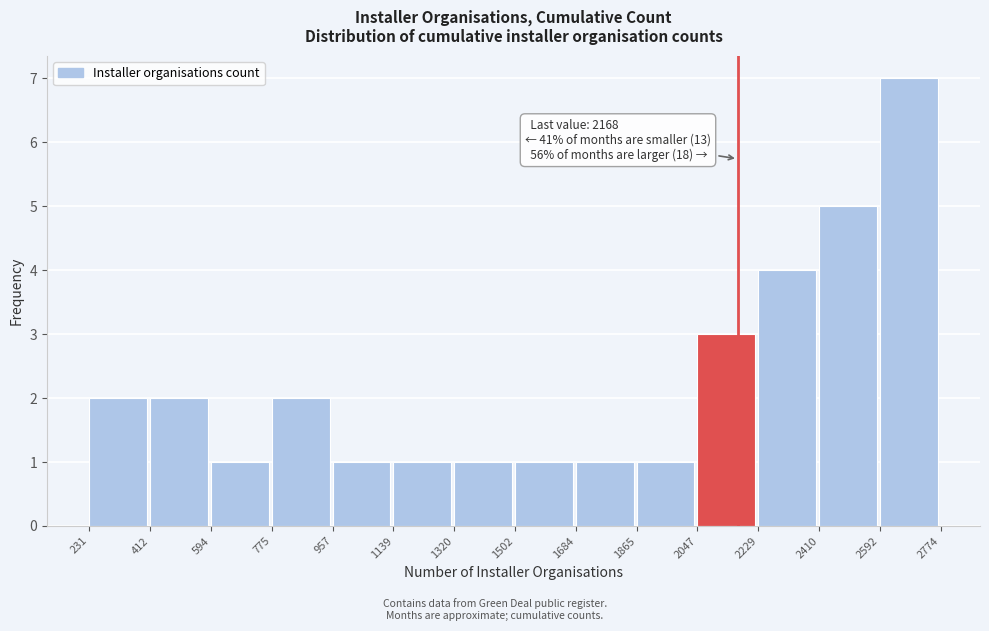

Over which range of the x-axis is the bar tallest?

2592 to 2774